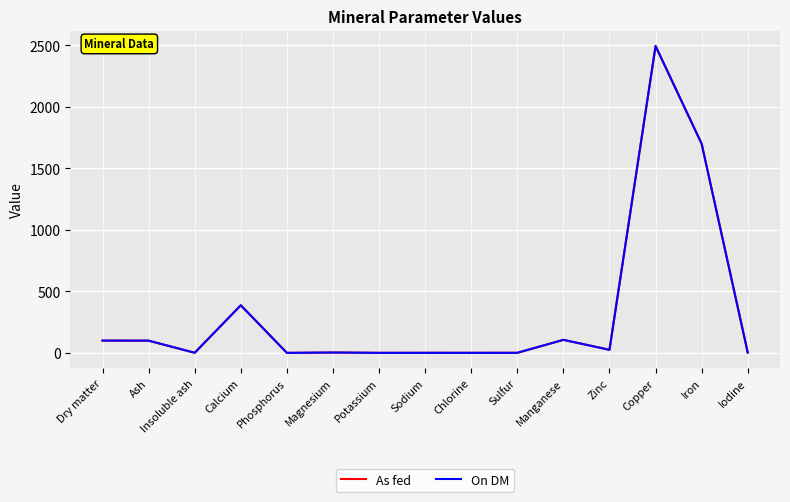

True or false: On DM has more than 1 points higher than both neighbors.

True